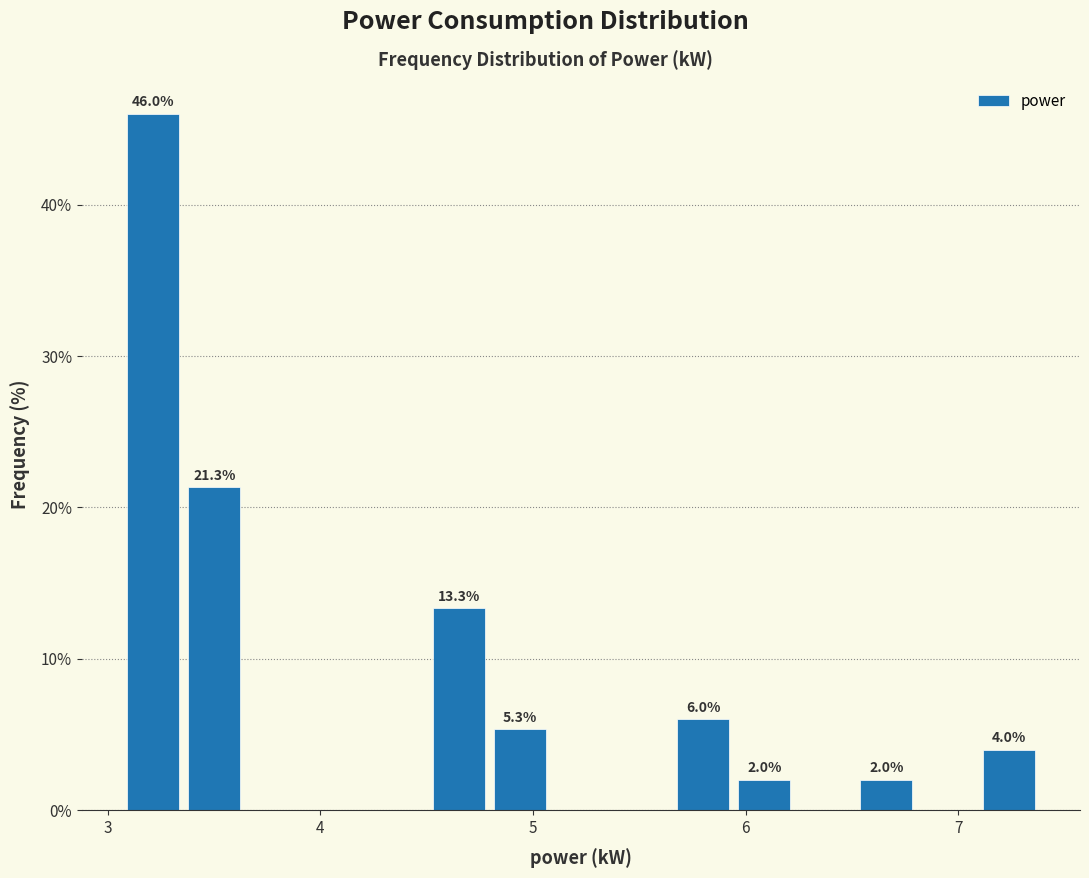

Read against the x-axis, roughly where is the centre of the tallest bar?

3.2